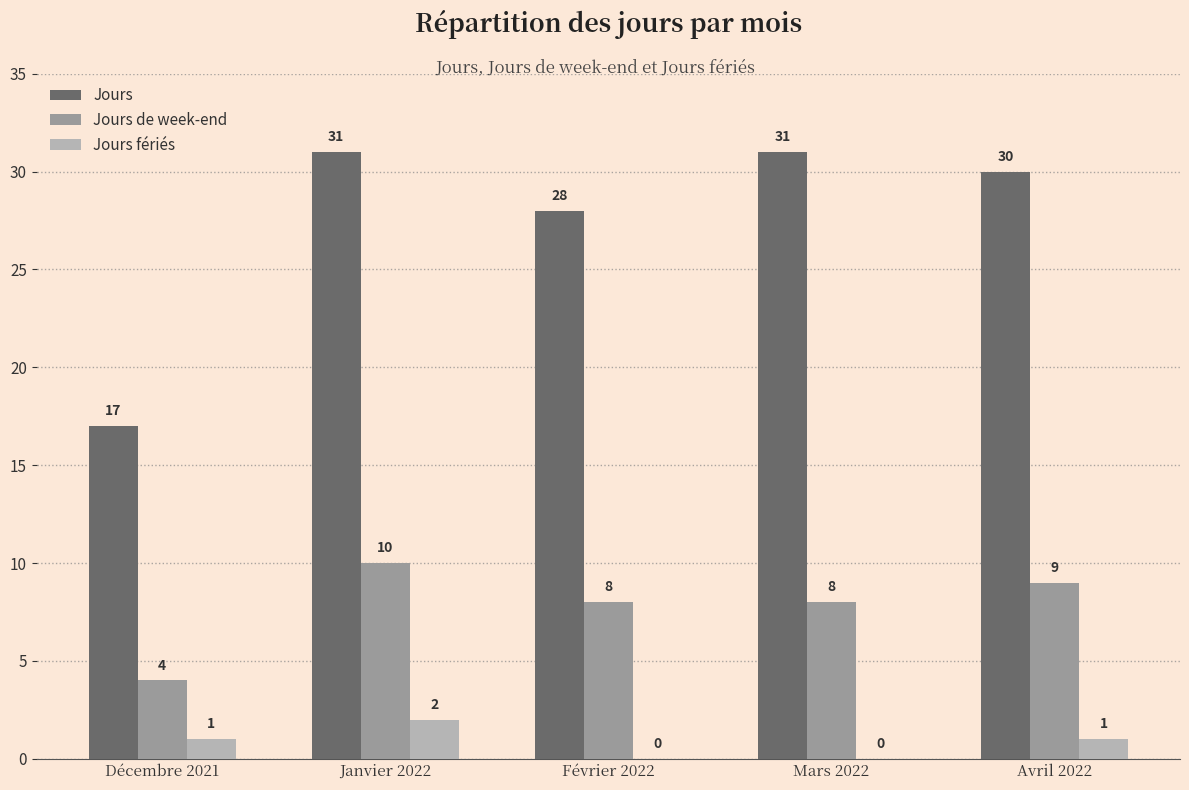

What is the difference between the Jours de week-end values at Décembre 2021 and Février 2022?

4